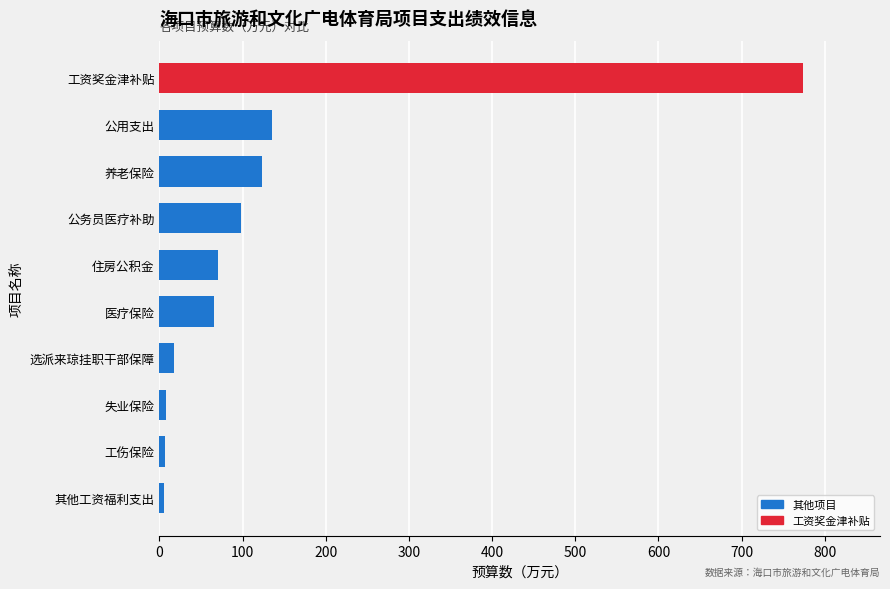

What is the maximum value shown in the chart?

773.6